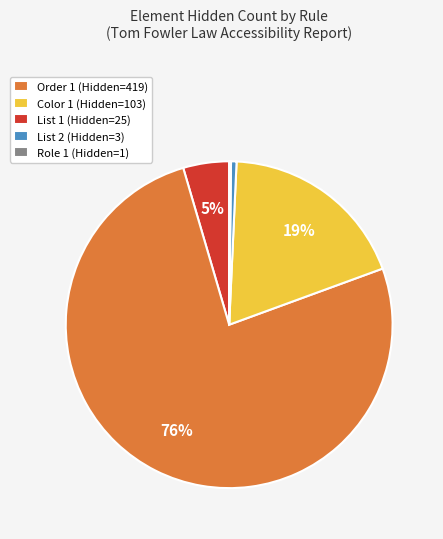

Does Color 1 (Hidden=103) represent more than half of the total?

Yes